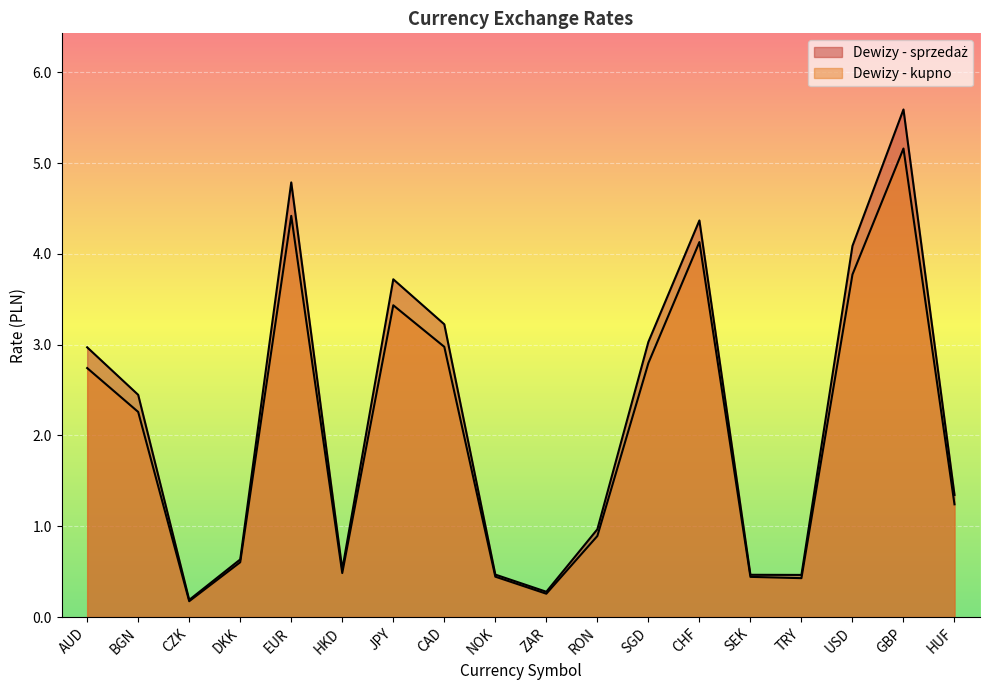

Rank the series at AUD from lowest to highest value.

Dewizy - kupno, Dewizy - sprzedaż